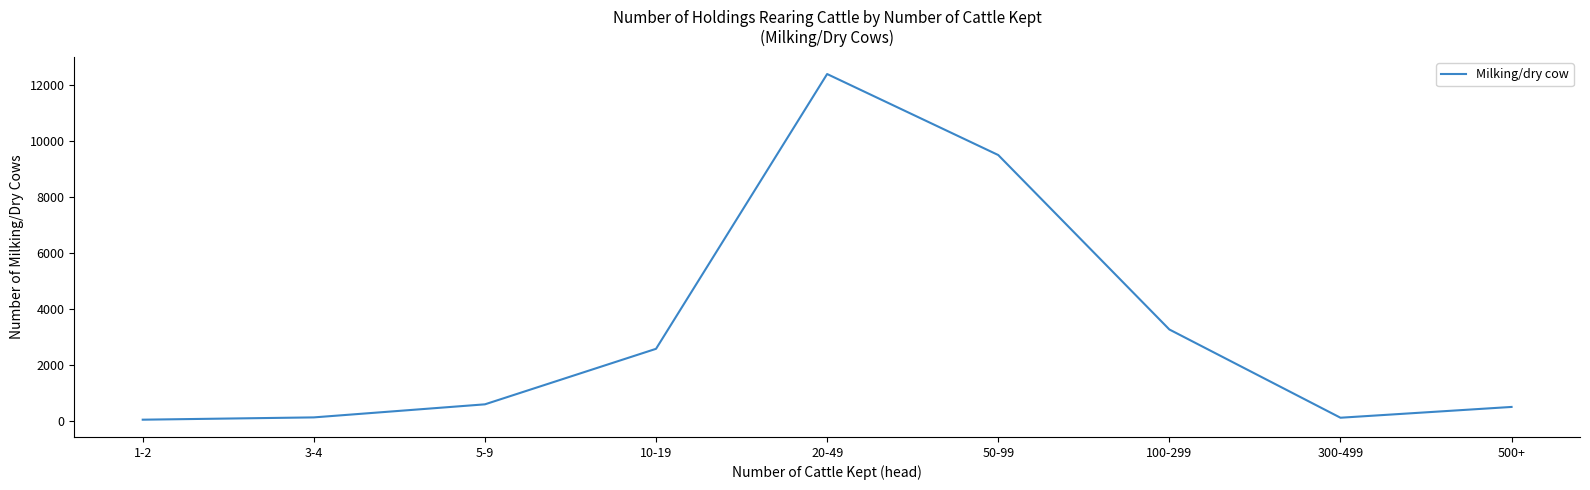

How many lines are shown in the chart?

1